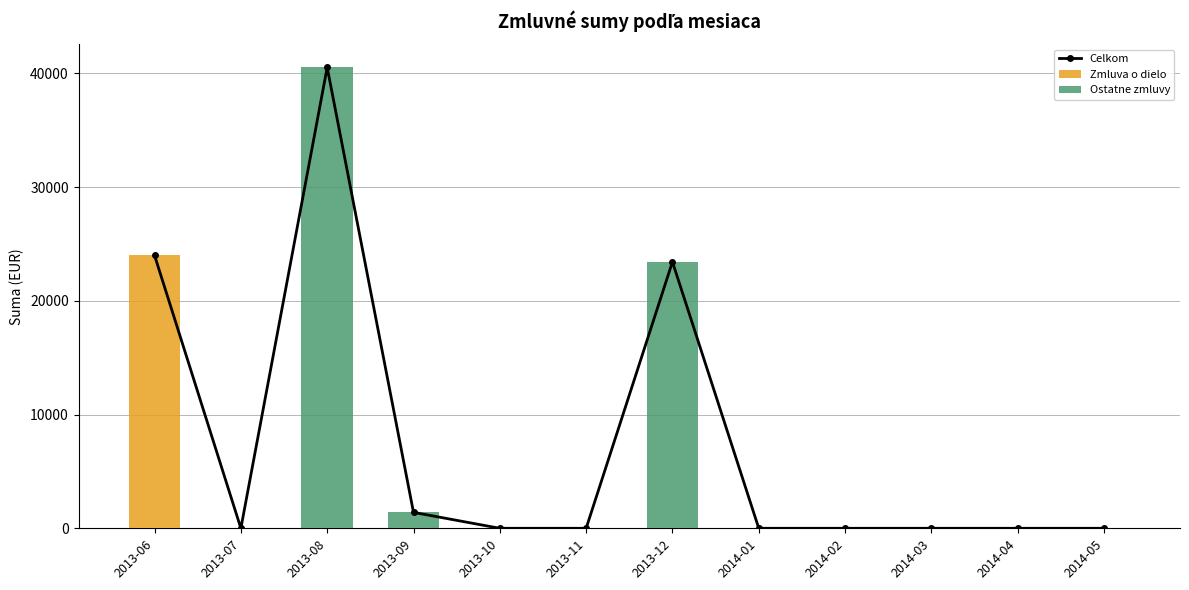

What is the average value of the Zmluva o dielo series?

2000.0